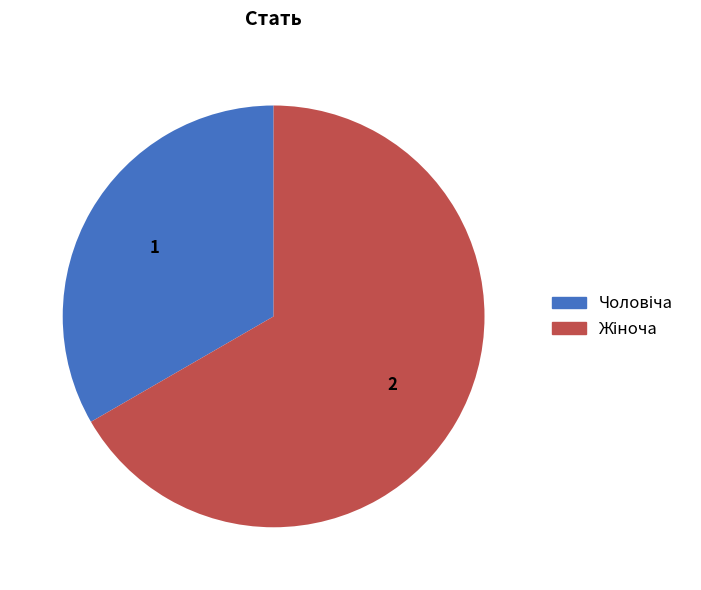

Is there a majority slice in this chart?

Yes